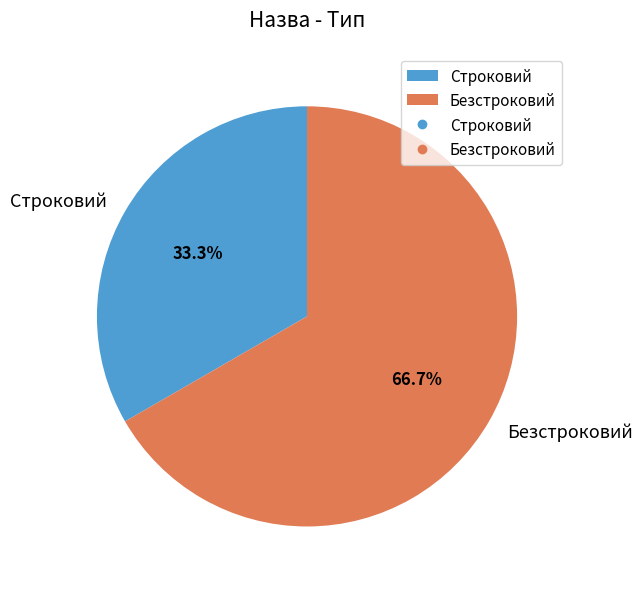

To the nearest percent, what is the average slice percentage?

50%